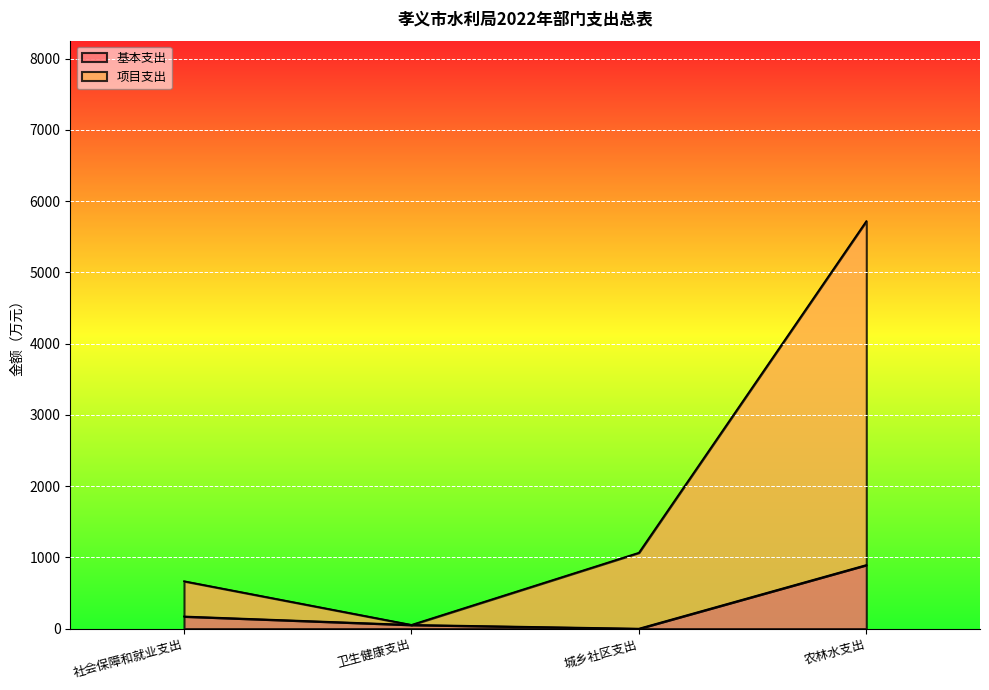

The value of 项目支出 at 卫生健康支出 is 12.0. True or false?

False